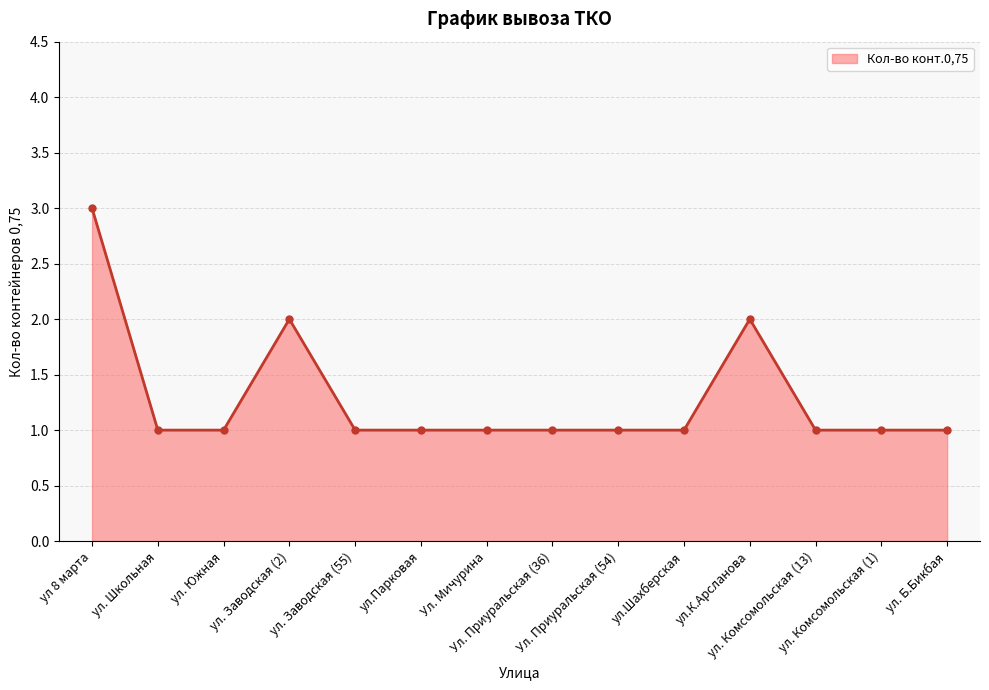

The chart shows a value of 1 at Ул. Приуральская (36). True or false?

True